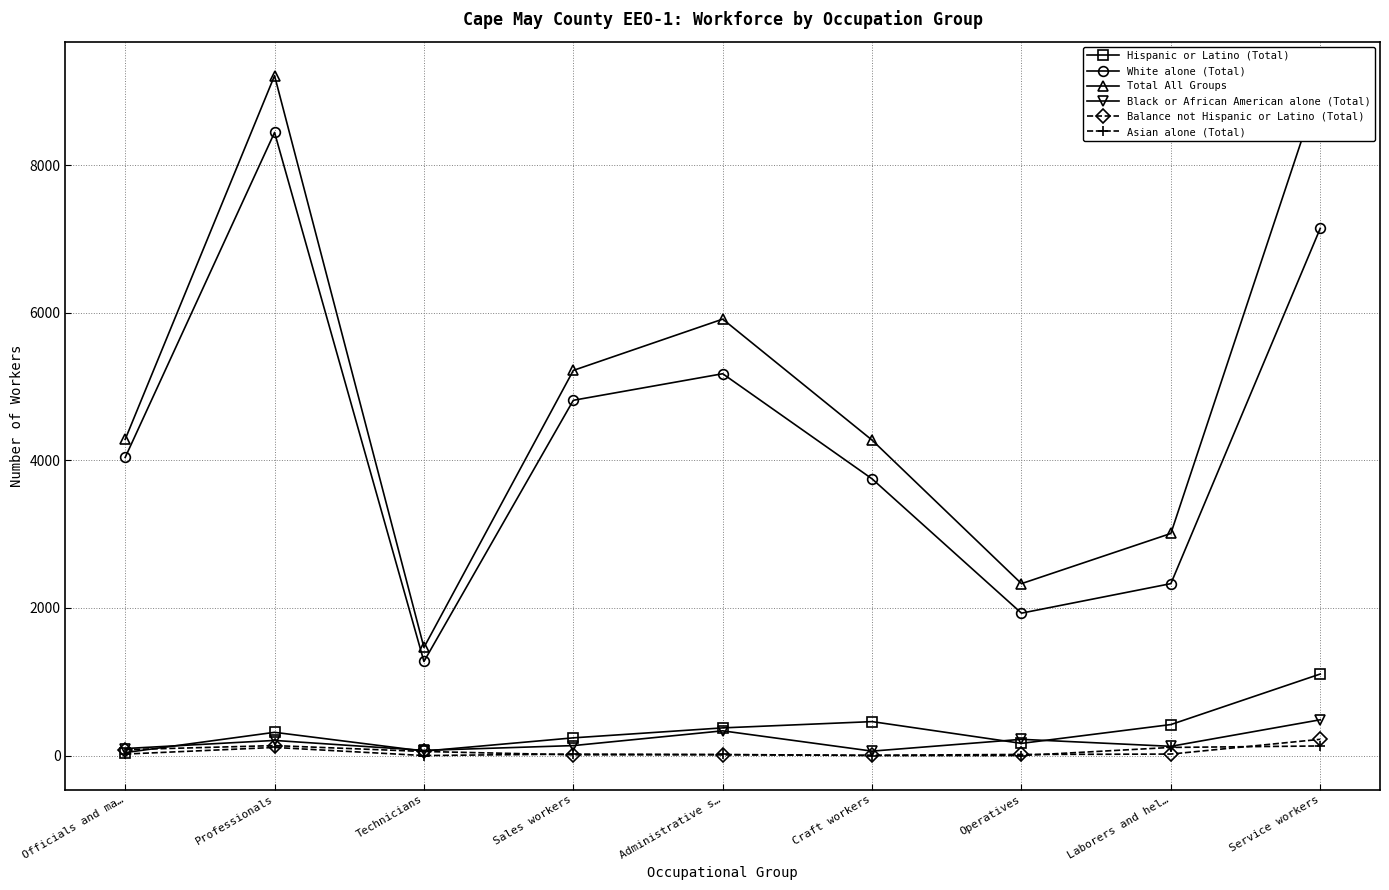

Count the number of data series in this chart.

6